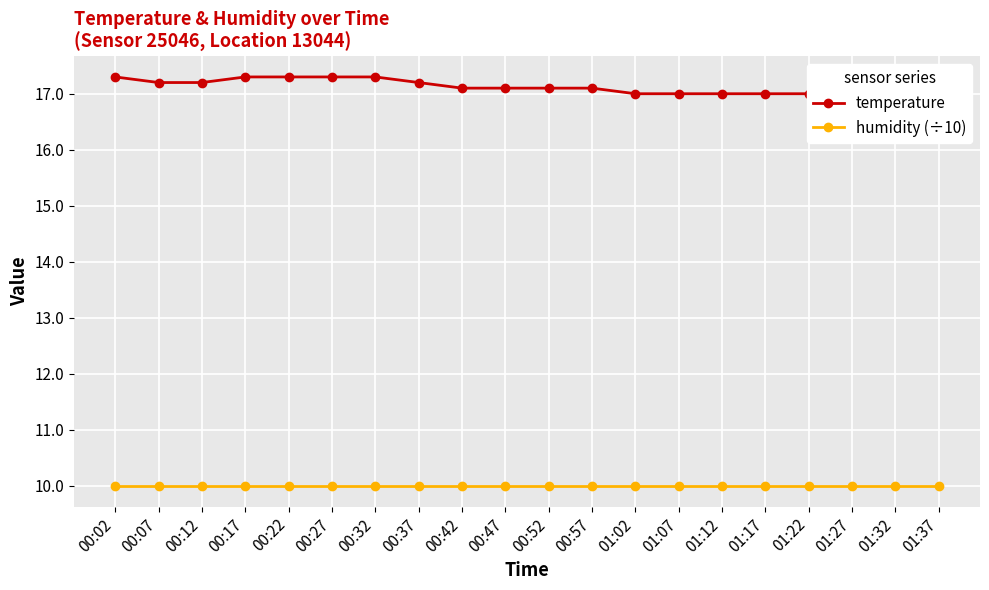

Is the value of temperature at 00:37 greater than the value of humidity (÷10) at 00:12?

Yes